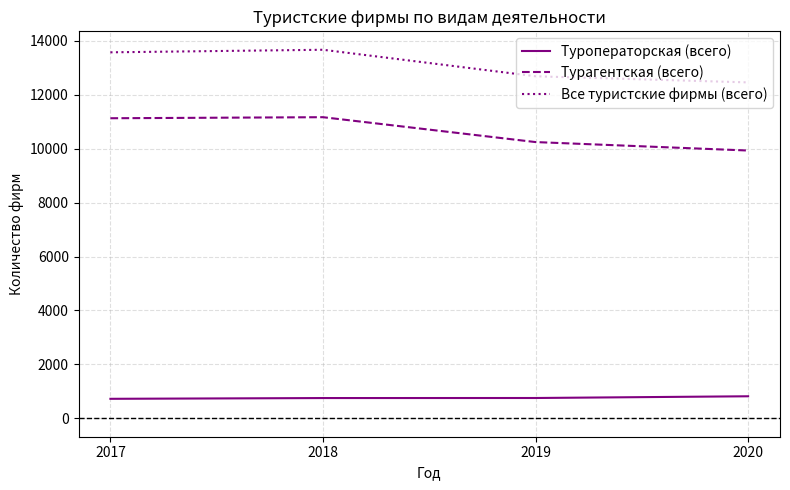

At which label is Турагентская (всего) closest to 10553?

2019